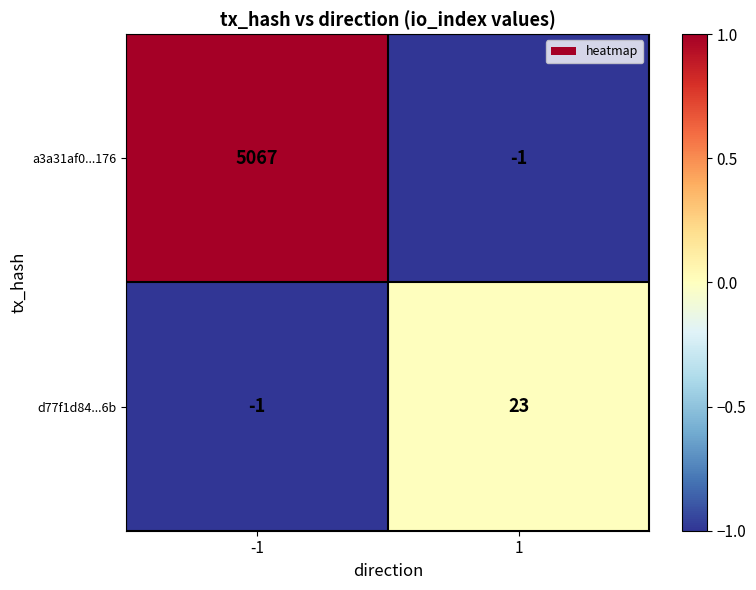

How many data points in d77f1d84...6b are less than 23?

1